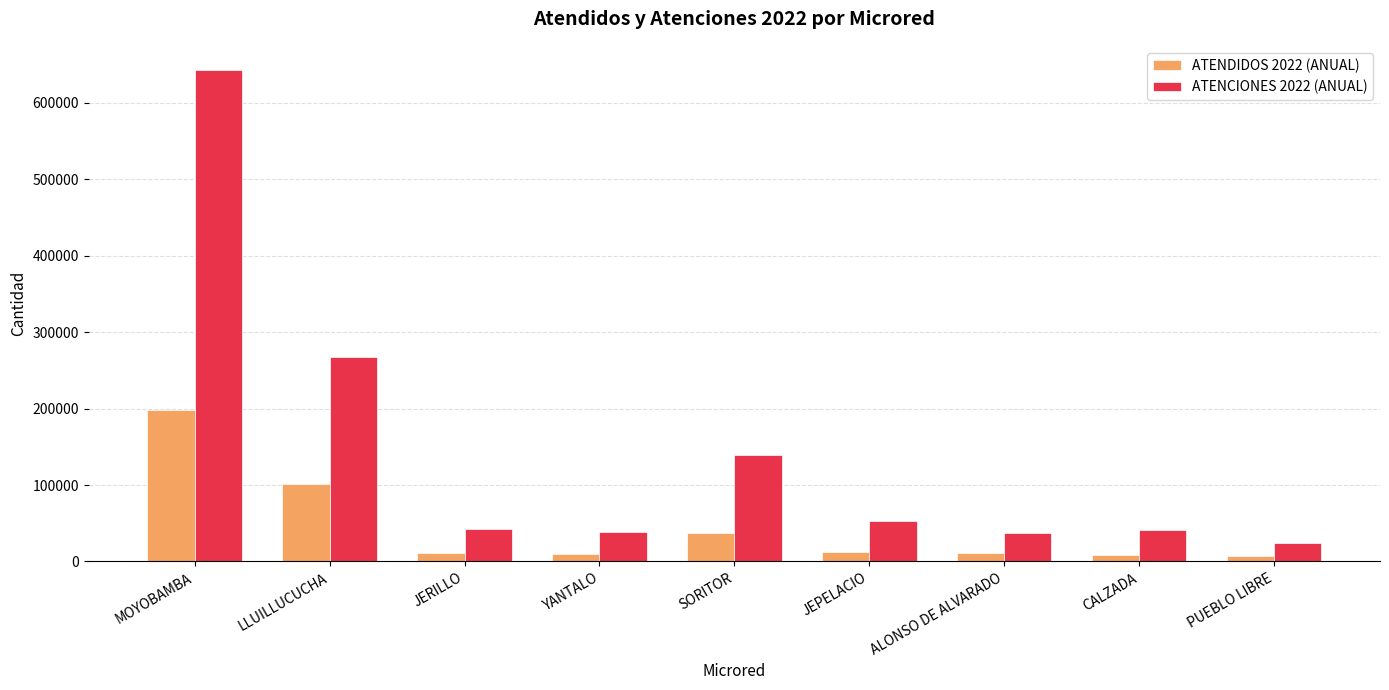

What is the sum of all ATENCIONES 2022 (ANUAL) values?

1284404